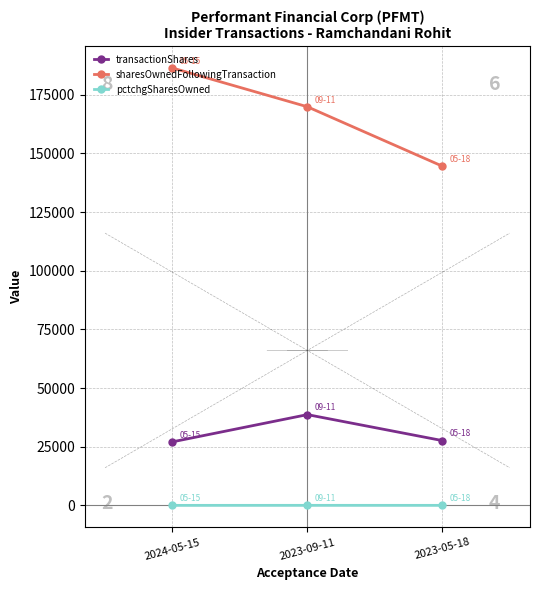

What is the spread (max minus min) of values at 2023-09-11?

169847